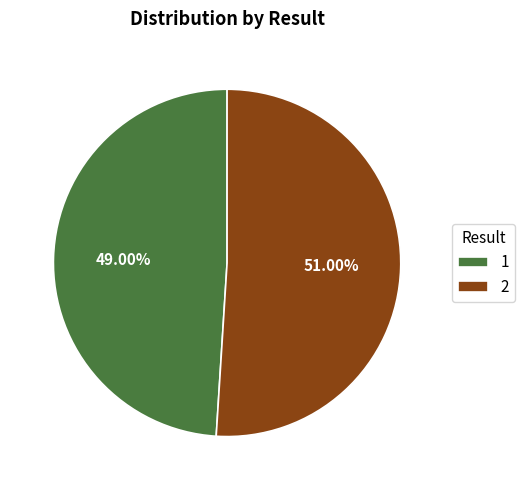

What portion of the pie excludes 1?

51.0%